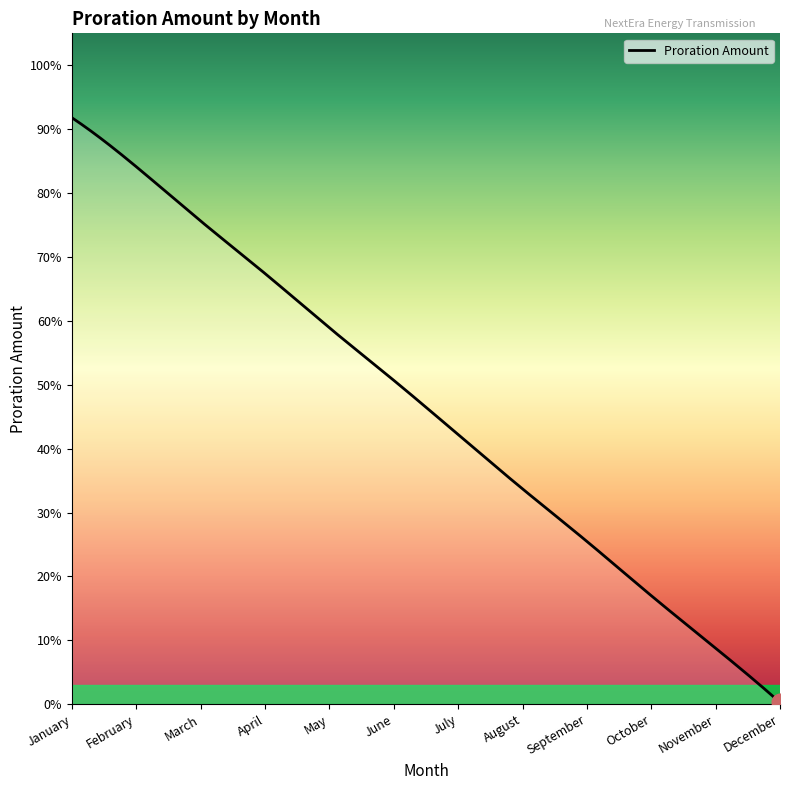

Reading right to left, what are all the values shown in this chart?

0.0	0.1	0.2	0.3	0.3	0.4	0.5	0.6	0.7	0.8	0.8	0.9